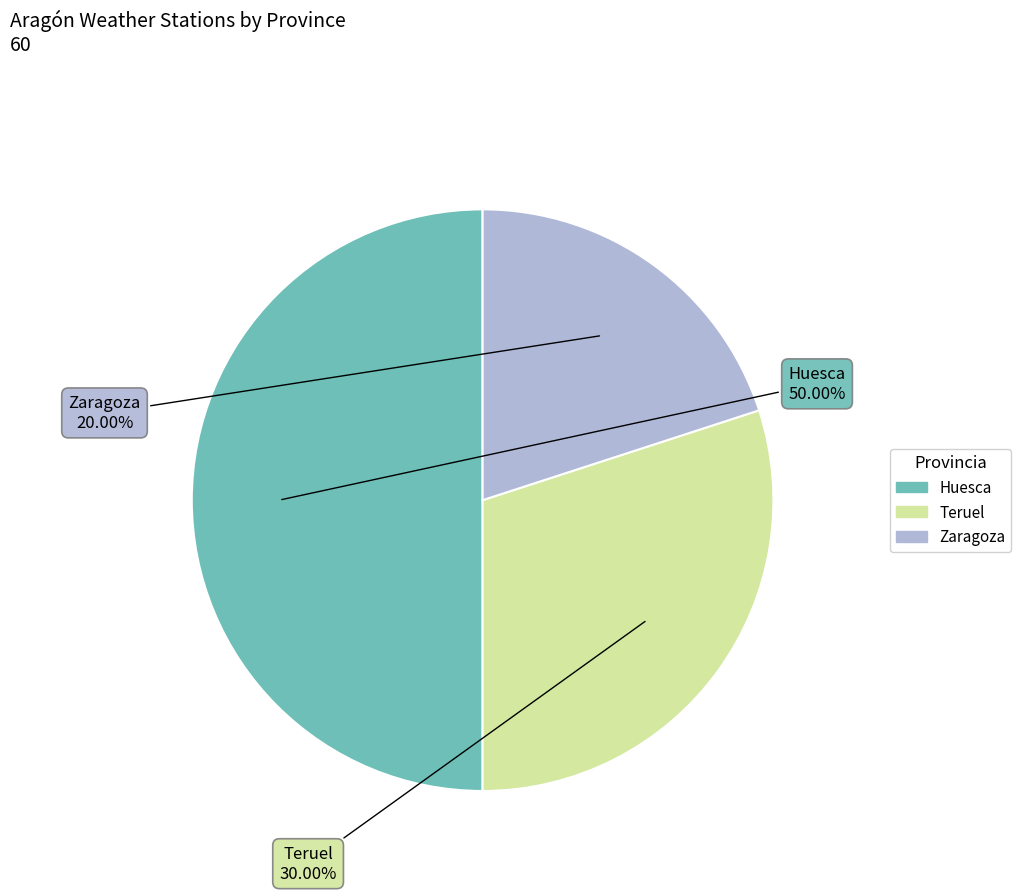

How many slices are in this pie chart?

3